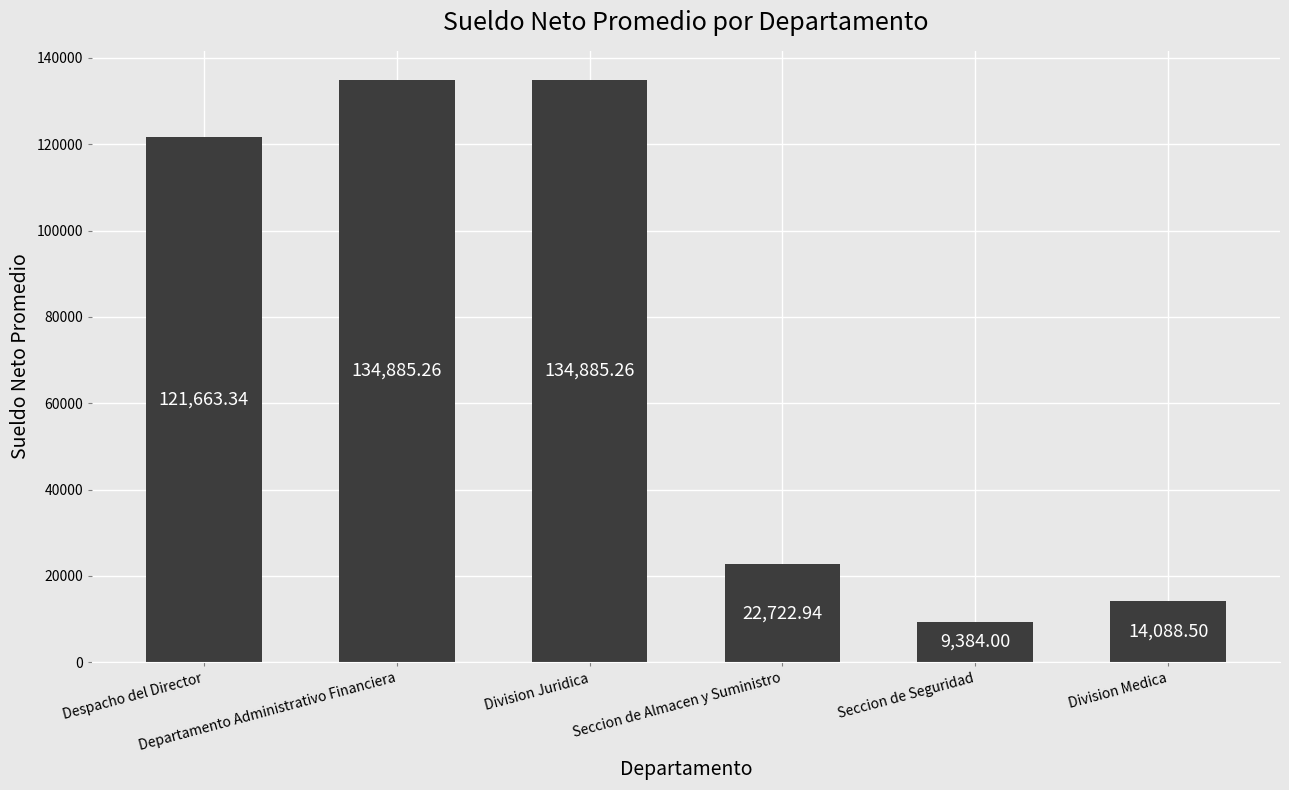

At which label is the value closest to 72134?

Seccion de Almacen y Suministro